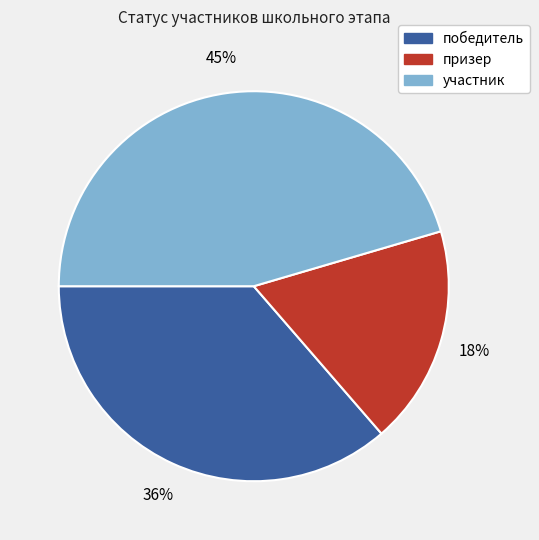

Is the sum of призер and участник greater than half?

Yes